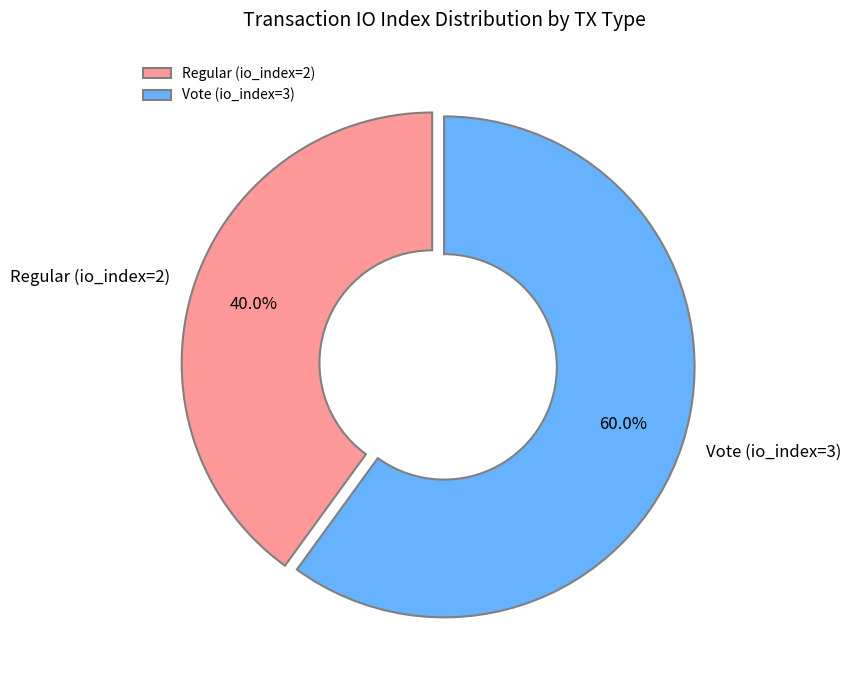

How many slices are in this pie chart?

2